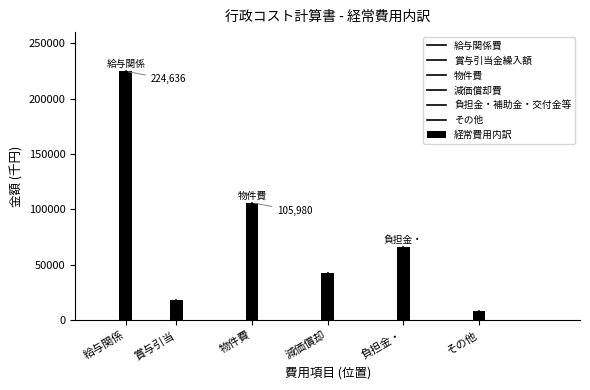

How many data points are less than 66230?

3